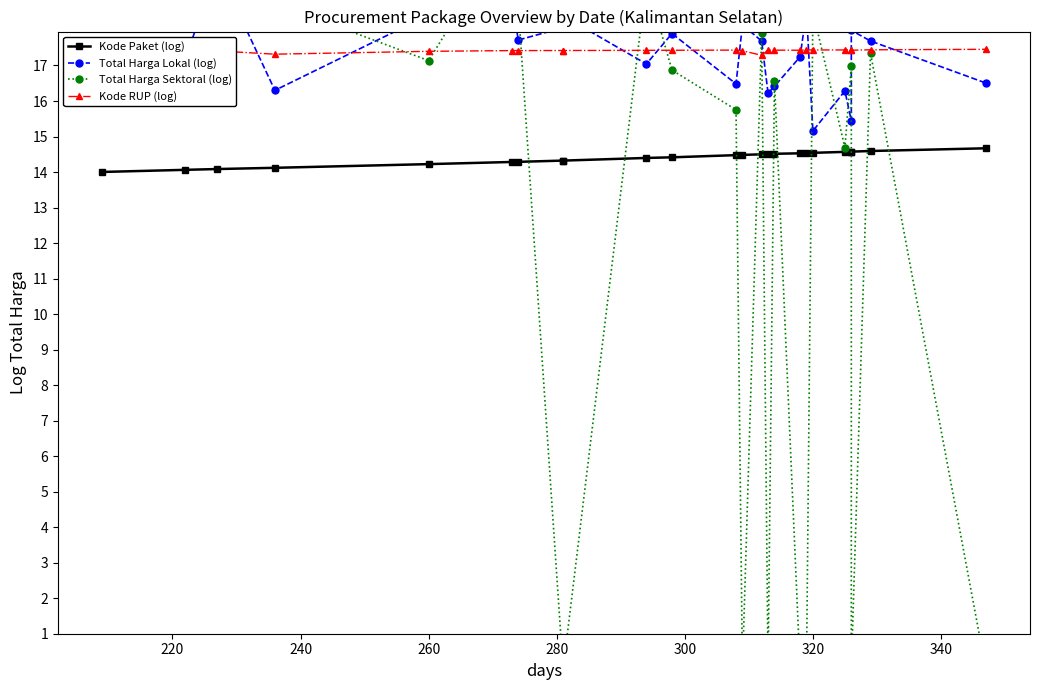

What is the label of the 6th point from the right?

320